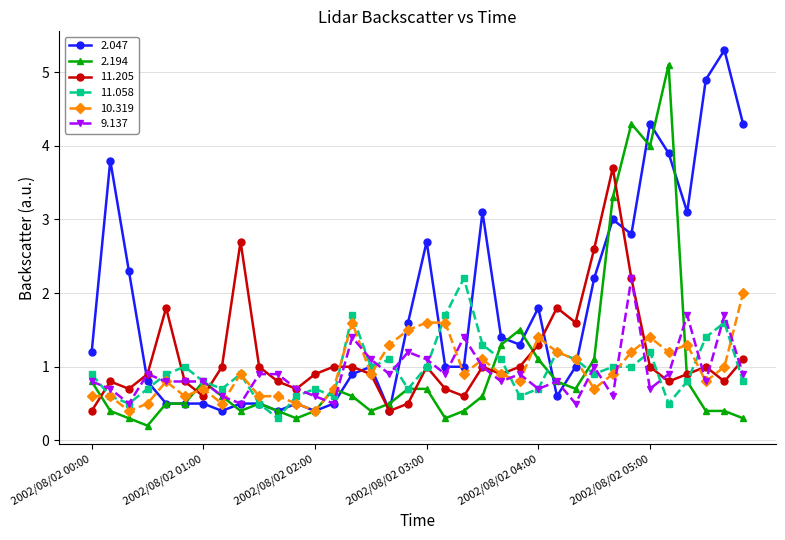

What is the value of the 11.205 point at the 4th from the left?

0.9